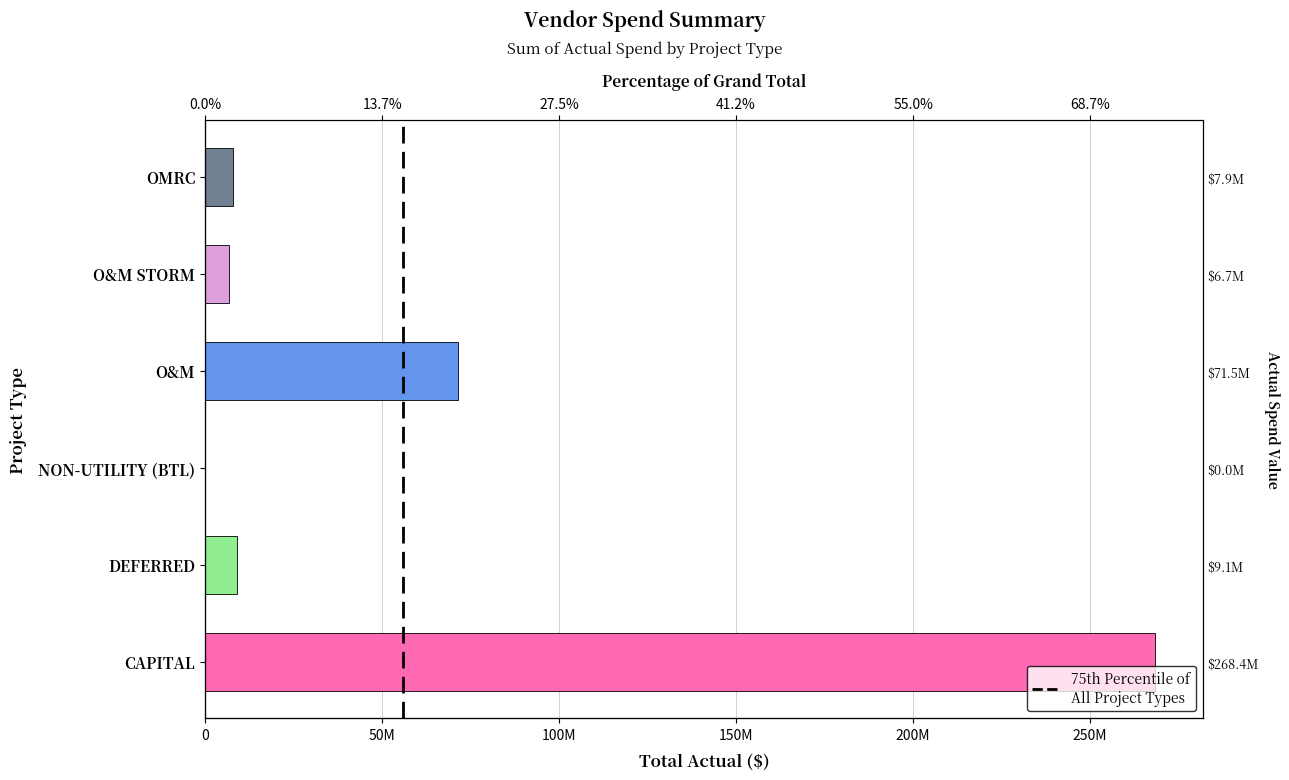

What position from the right is DEFERRED?

5